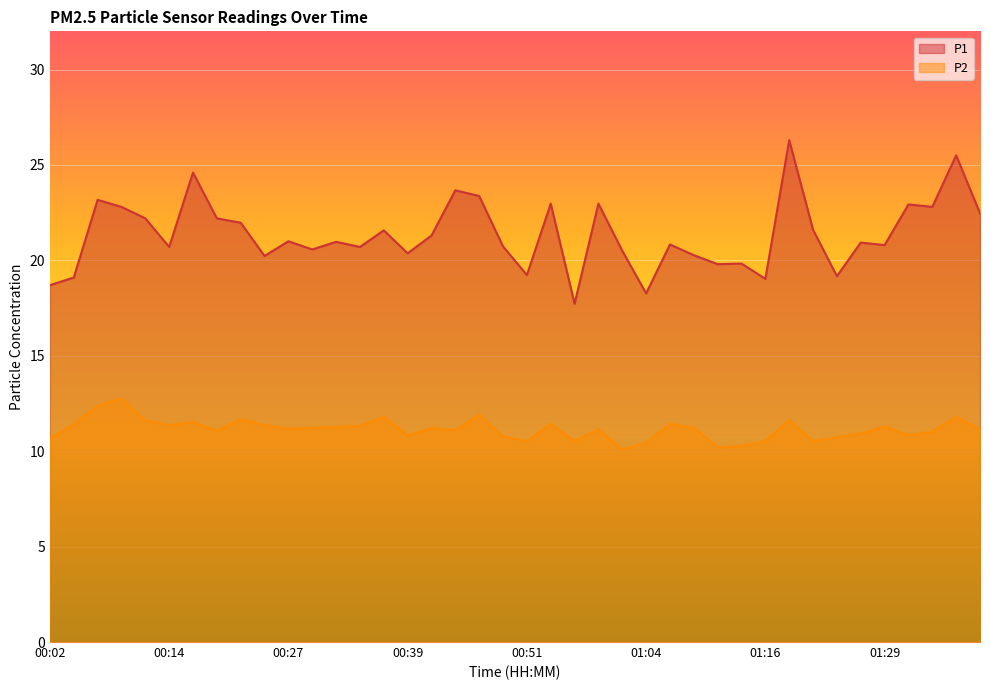

What is the sum of the P2 values at 01:06 and 01:24?

22.2